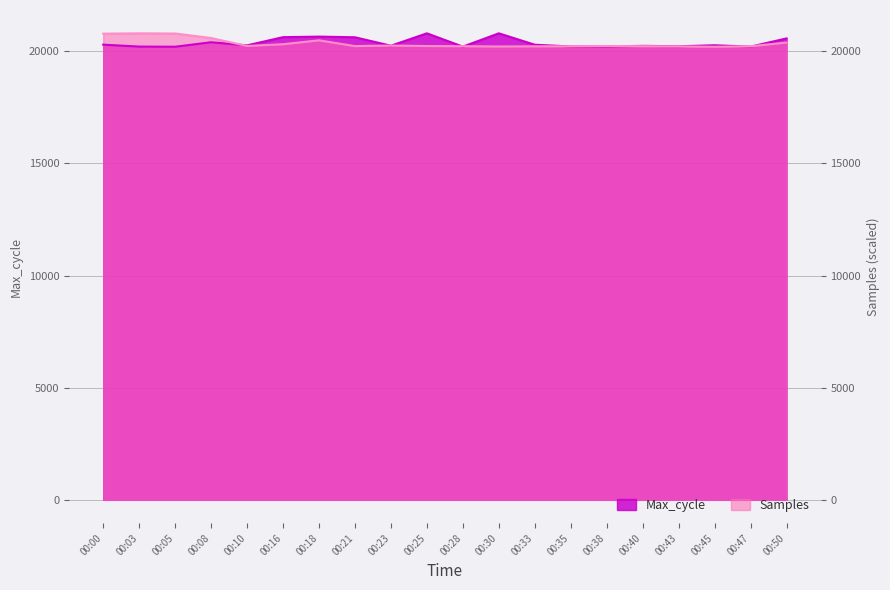

Which category has the highest value in the Max_cycle series?

00:25